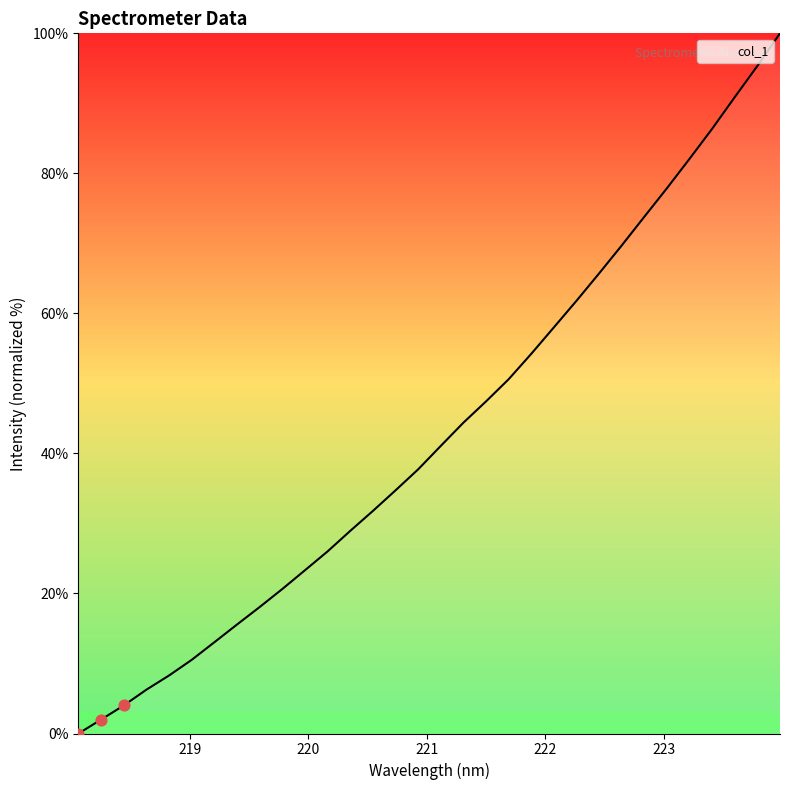

What is the difference between the maximum and minimum values?

100.0